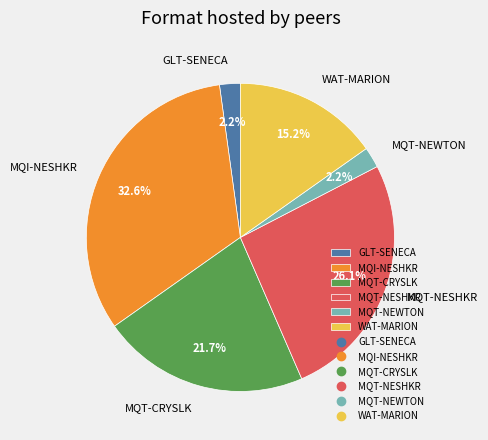

Do GLT-SENECA and WAT-MARION together represent more than half of the pie?

No